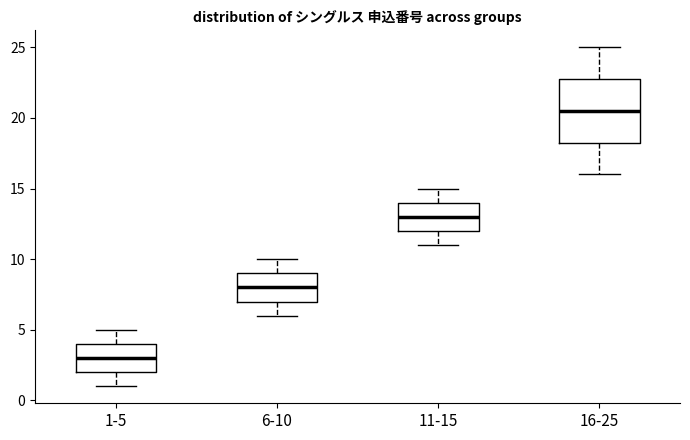

Which box's median line is the highest?

16-25